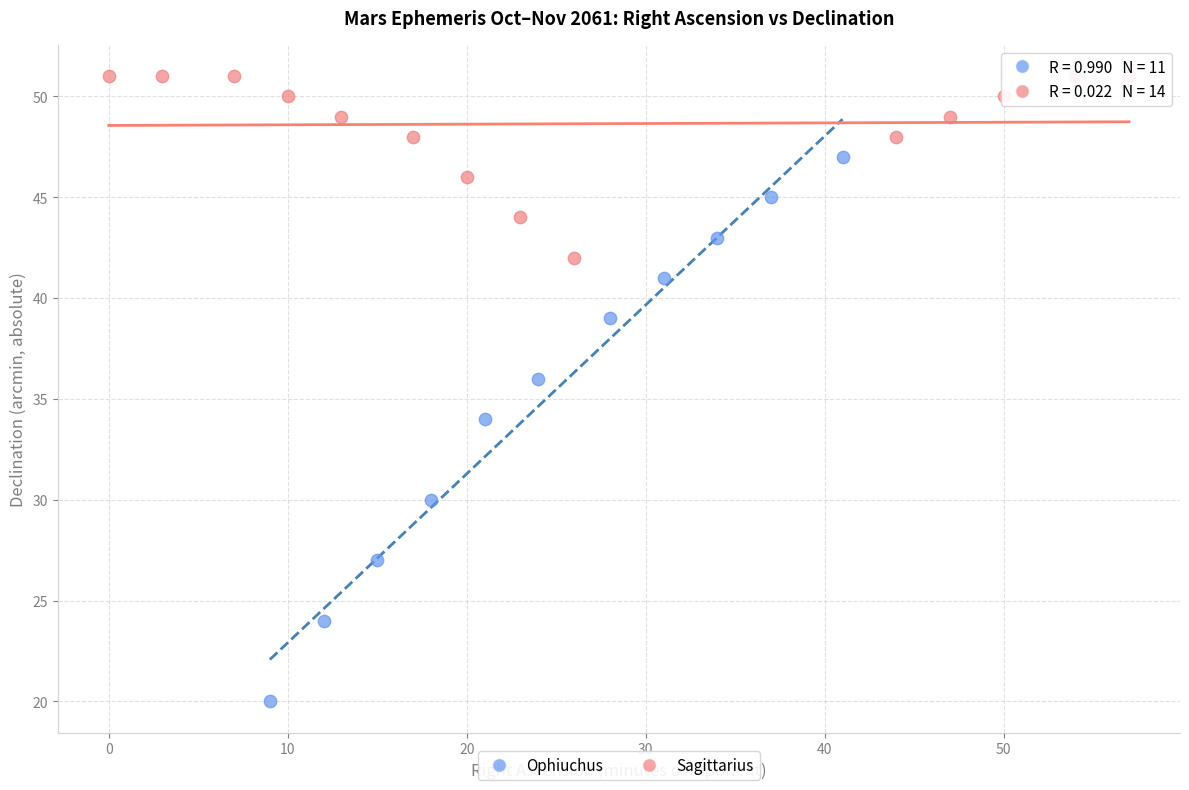

Which series has the largest Y range (max minus min)?

Ophiuchus